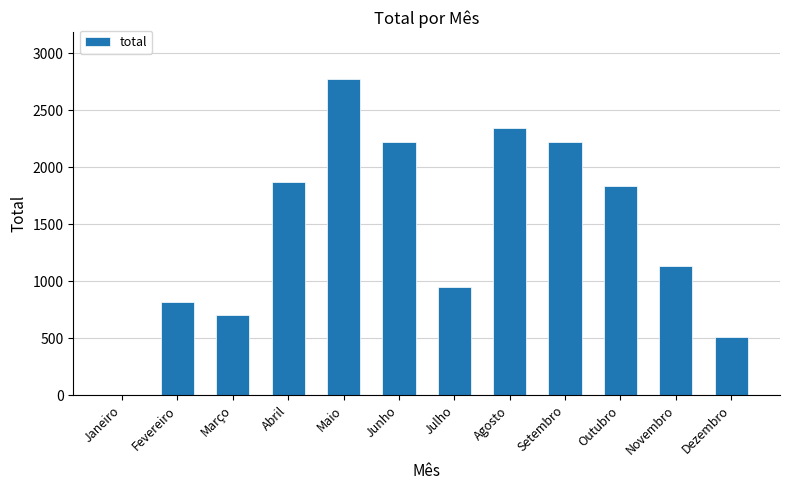

The chart shows a value of 1872 at Abril. True or false?

True